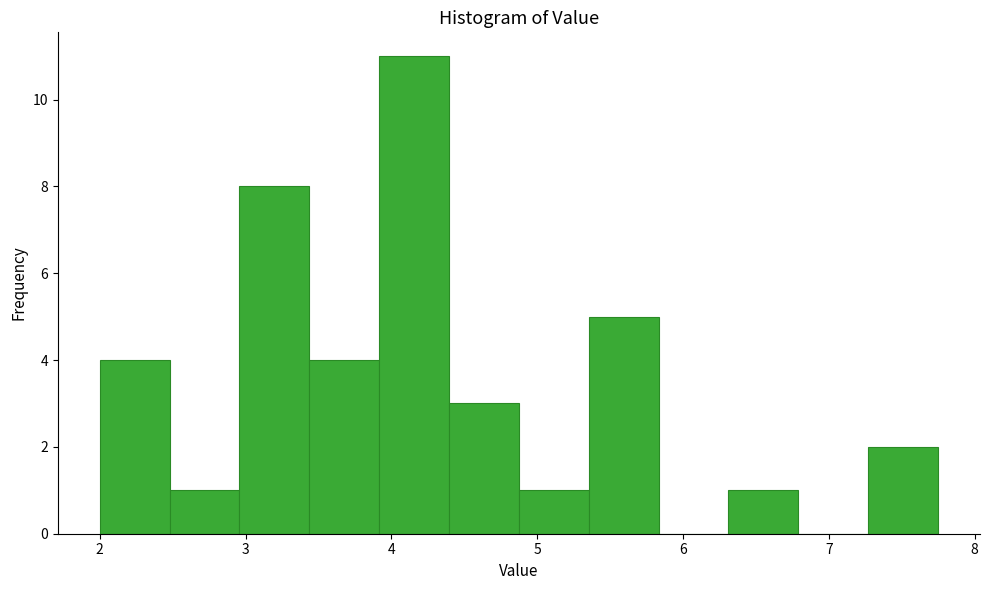

Over which range of the x-axis is the bar tallest?

3.9 to 4.4